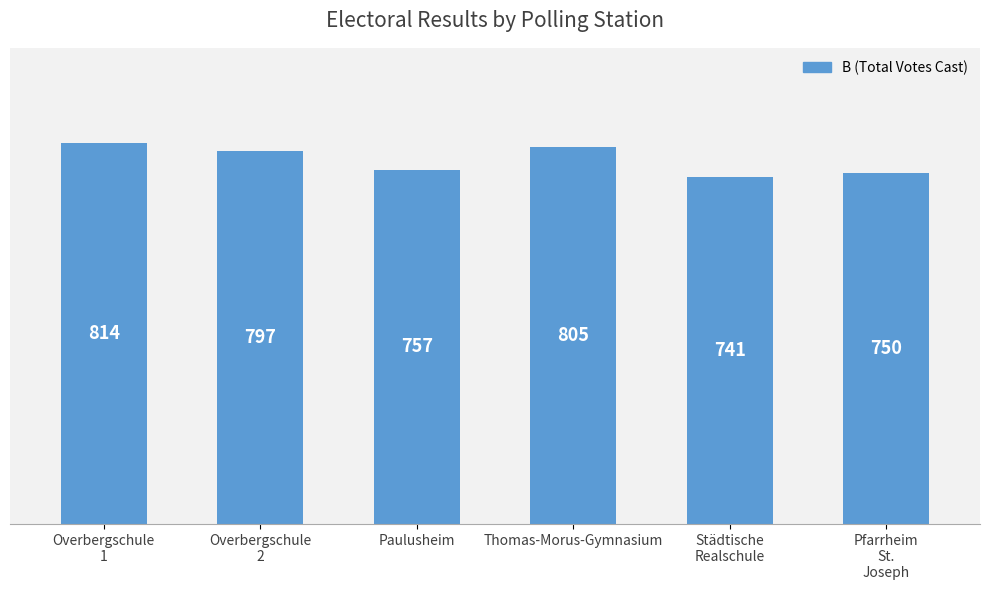

What is the label of the 1st bar from the right?

Pfarrheim
St.
Joseph